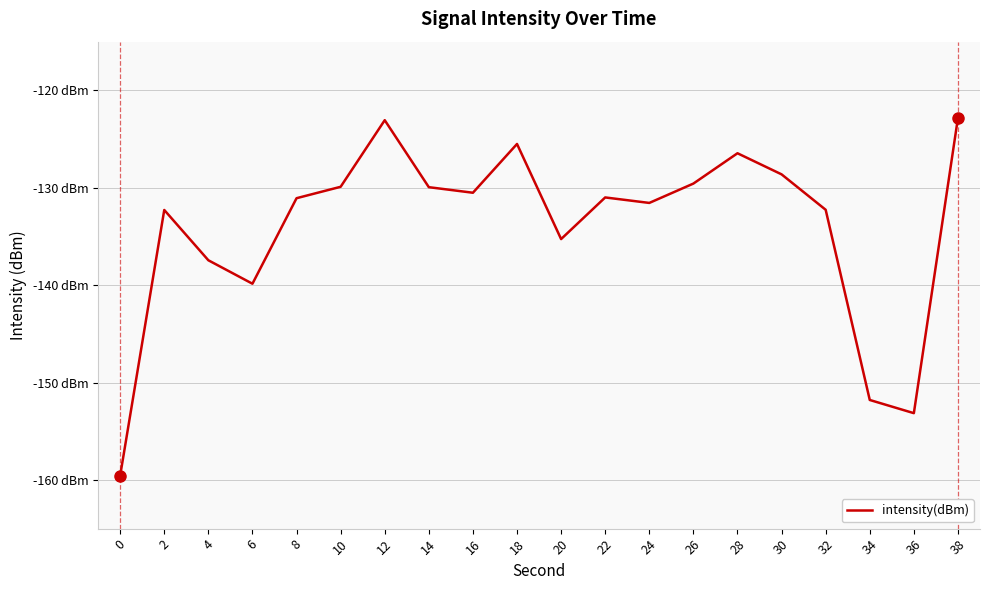

What is the average value?

-134.1